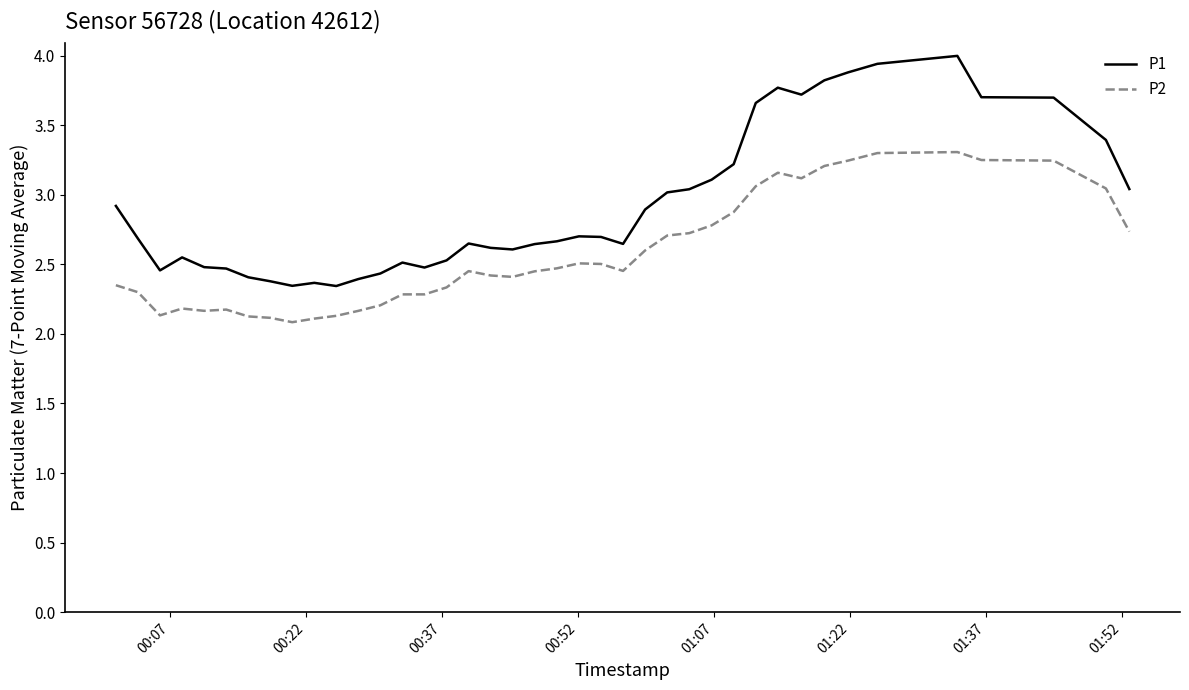

What are all the series names shown in the legend?

P1, P2